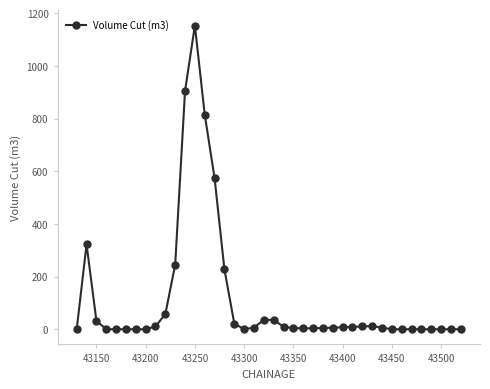

What is the maximum value shown in the chart?

1153.3